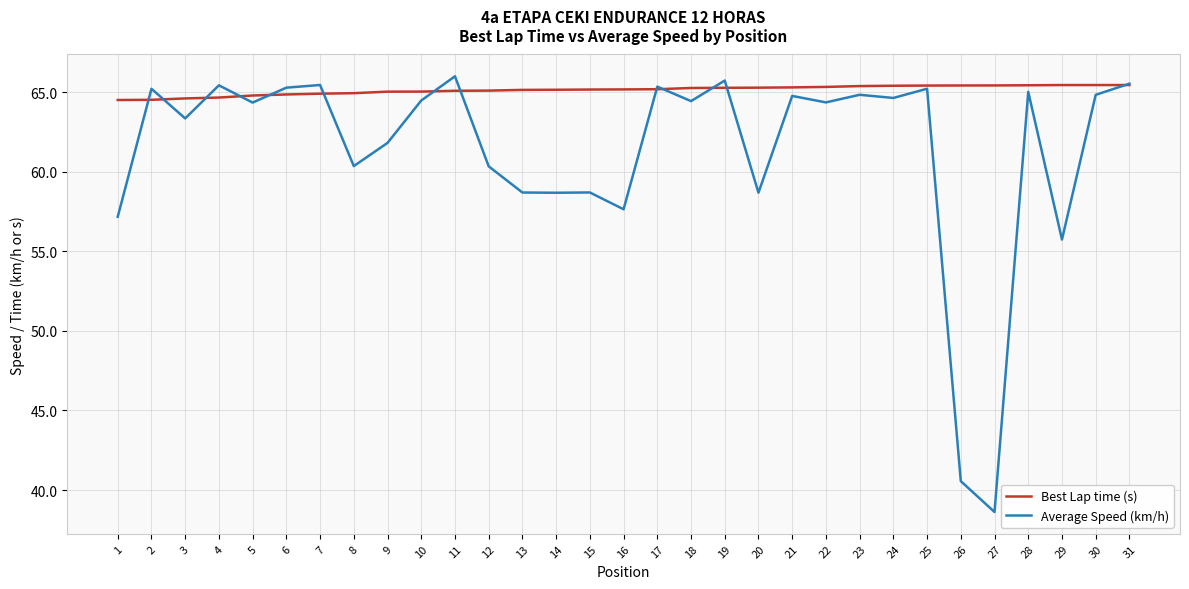

What is the spread (max minus min) of values at 14?

6.5